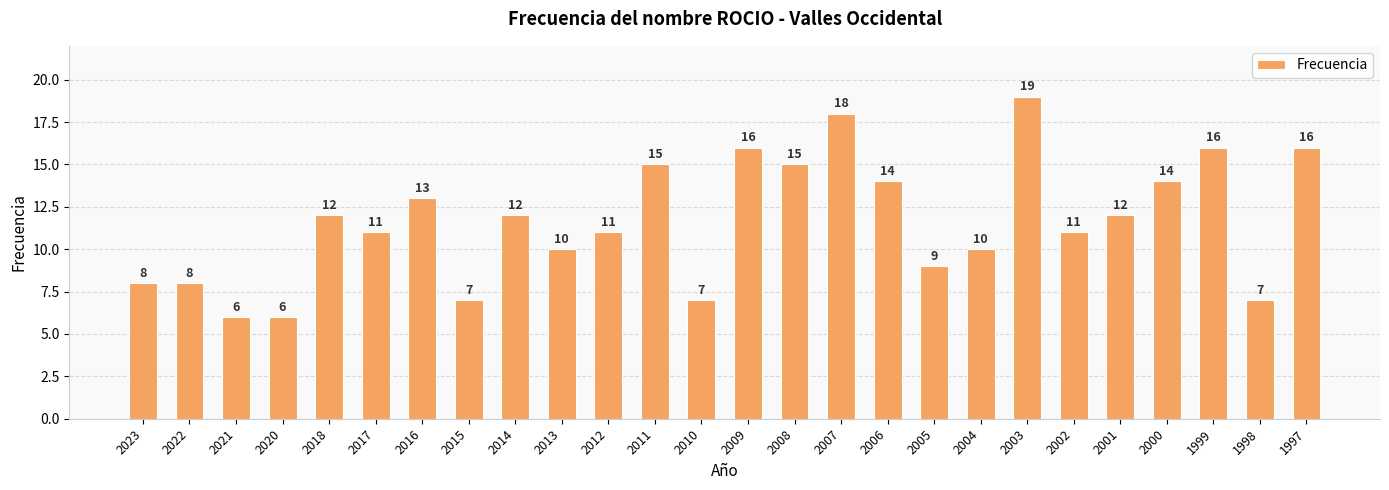

What is the sum of the values at 2009 and 2010?

23